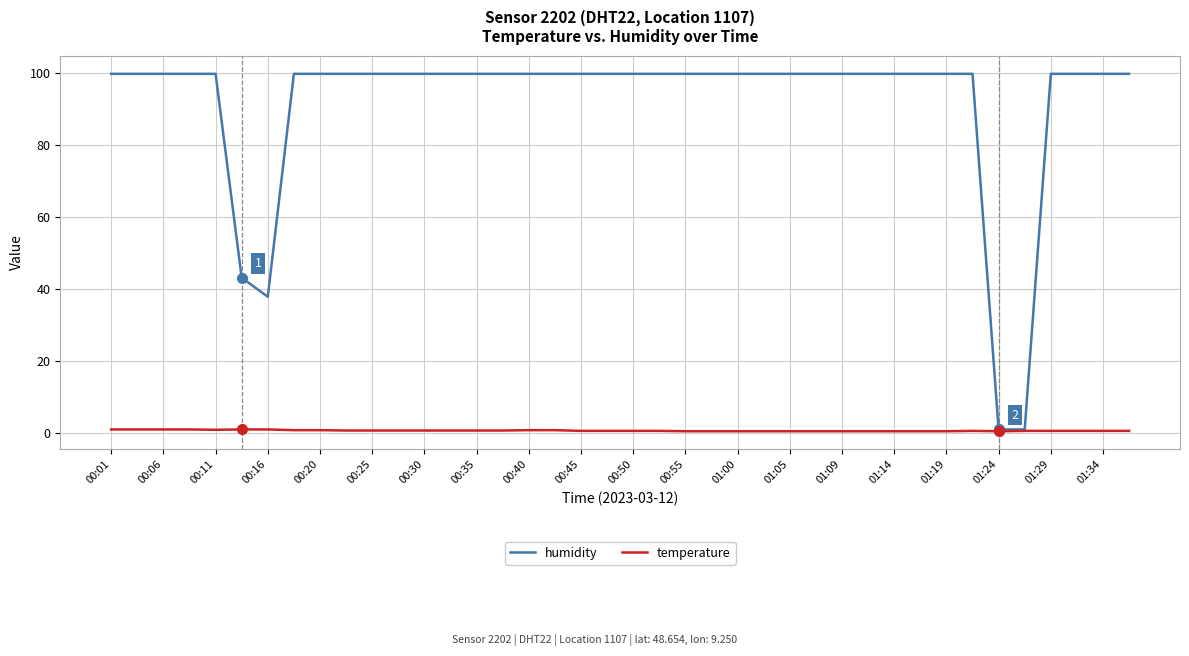

Which series has the largest total across all categories?

humidity